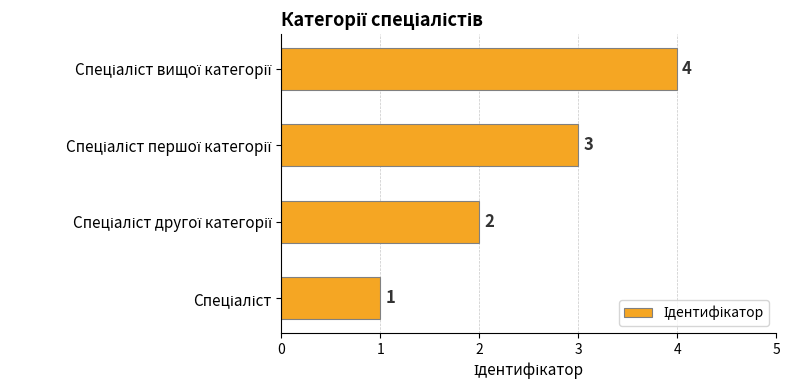

What is the difference between the maximum and minimum values?

3